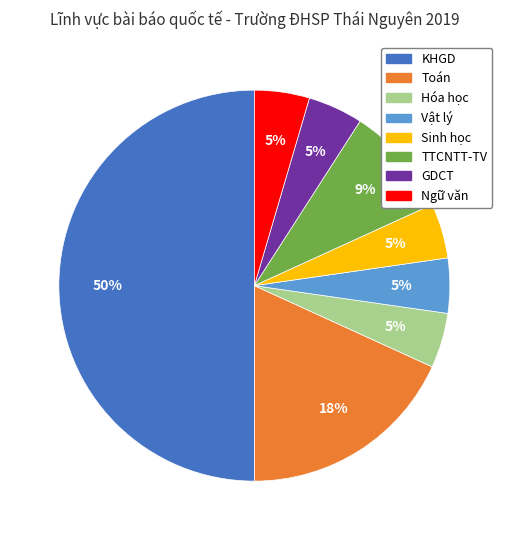

To the nearest percent, what is the average slice percentage?

12%